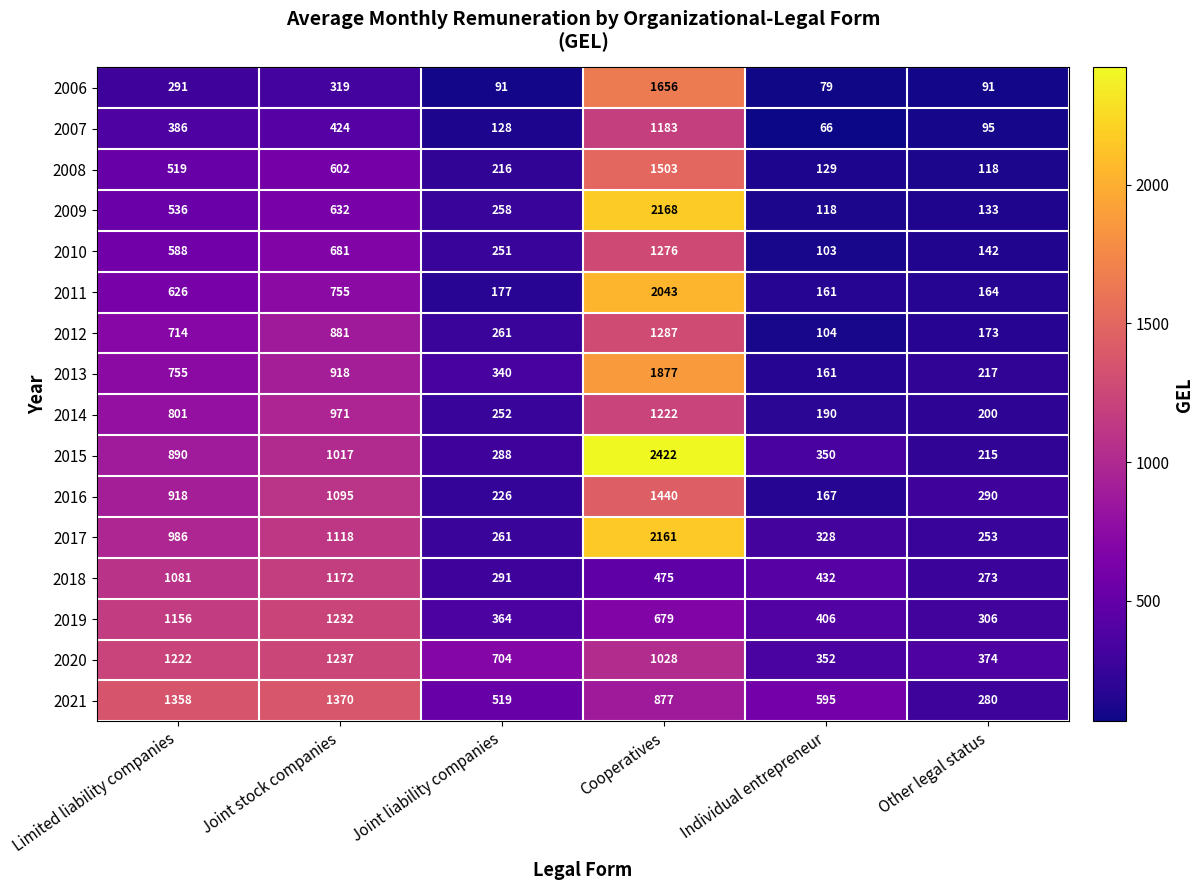

What is the maximum value shown in the chart?

2422